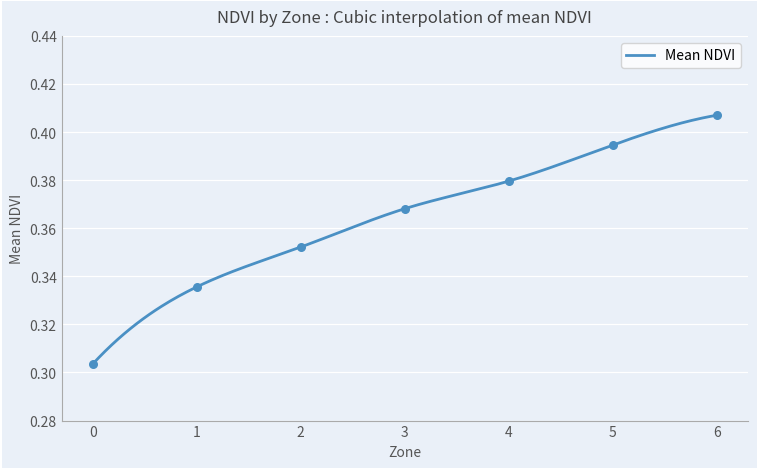

Between 3 and 6, which is larger?

6